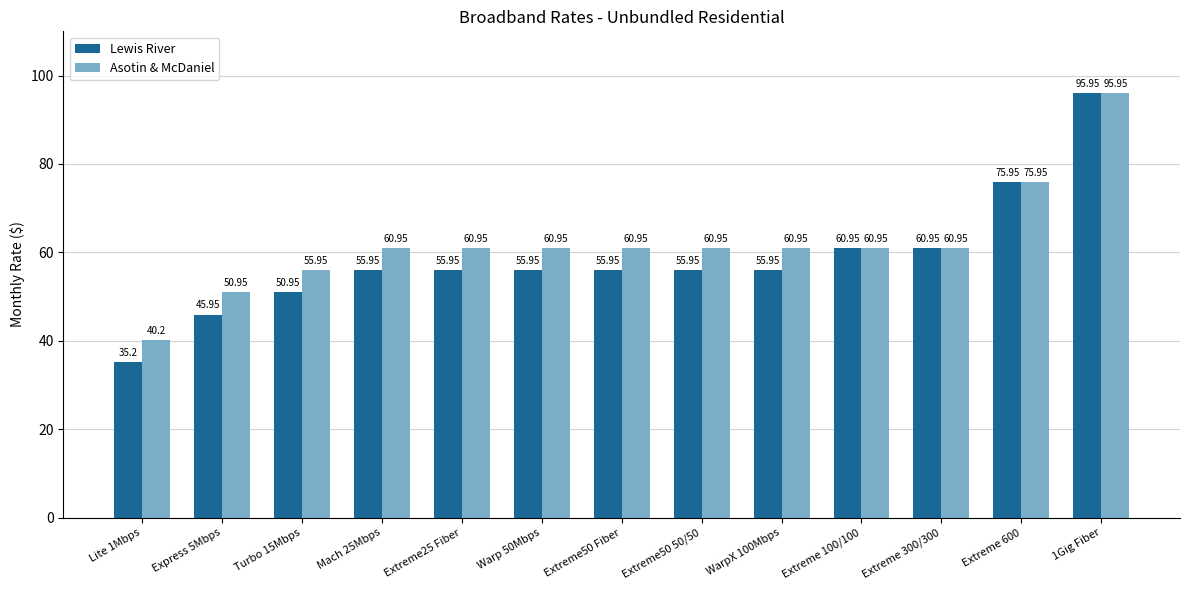

At Lite 1Mbps, list the series in order from largest to smallest.

Asotin & McDaniel, Lewis River